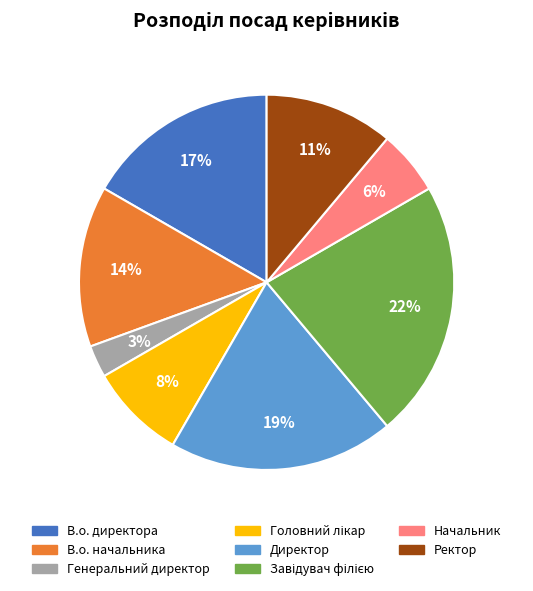

How many slices are in this pie chart?

8